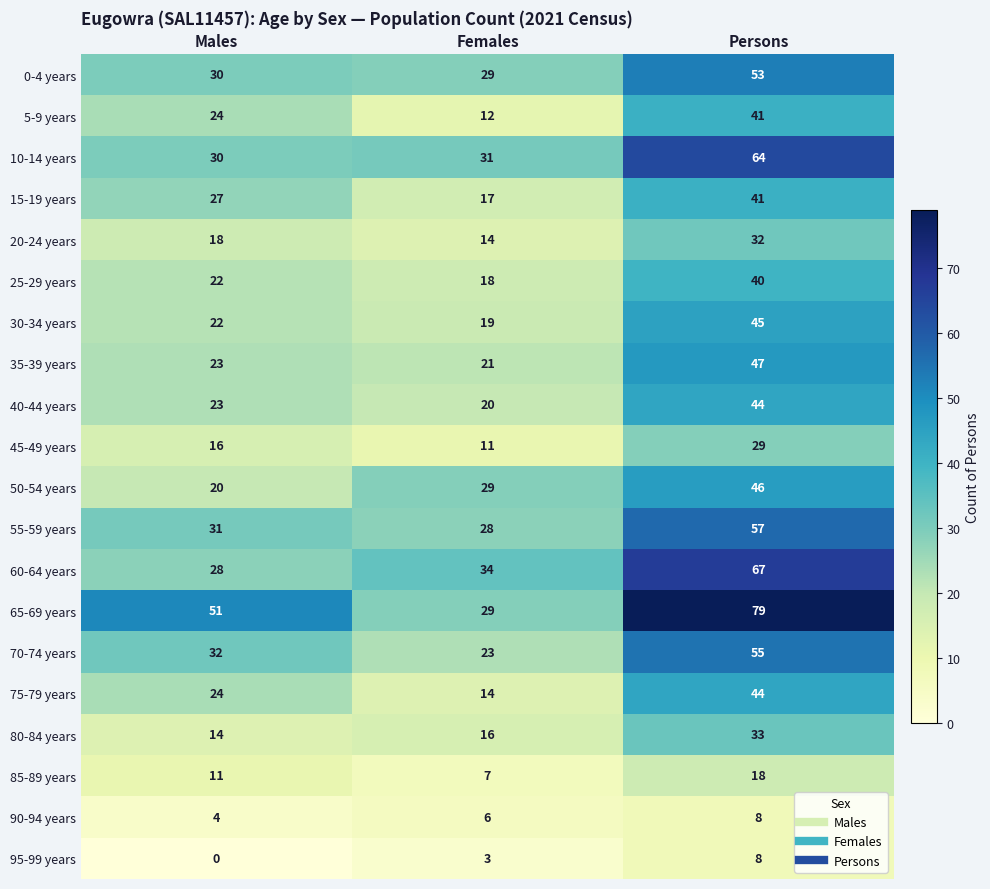

Count the 20-24 years values in the range 14 to 32.

3